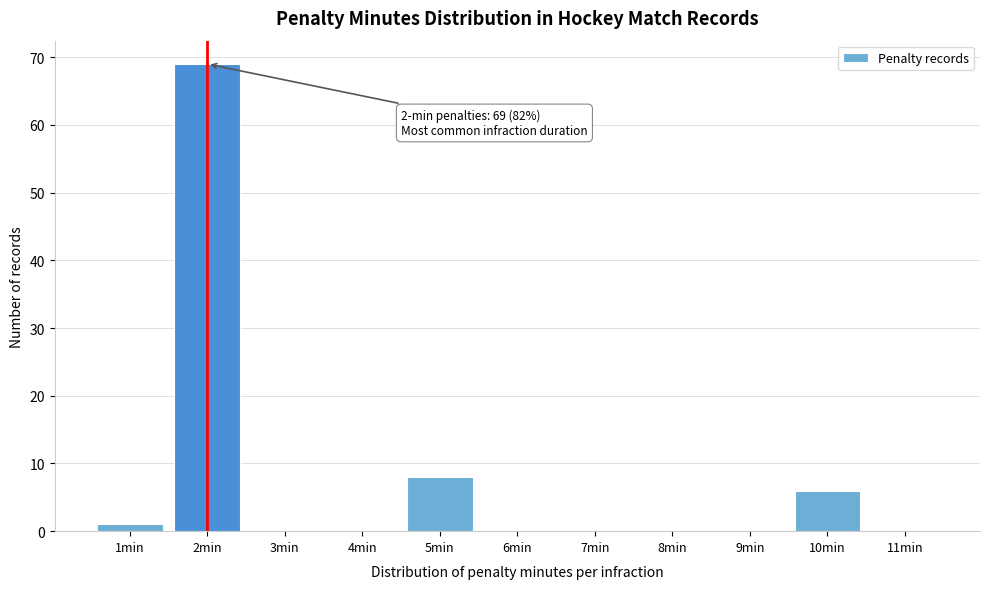

Reading left to right, list all the values displayed in this chart.

1min=1	2min=69	3min=0	4min=0	5min=8	6min=0	7min=0	8min=0	9min=0	10min=6	11min=0